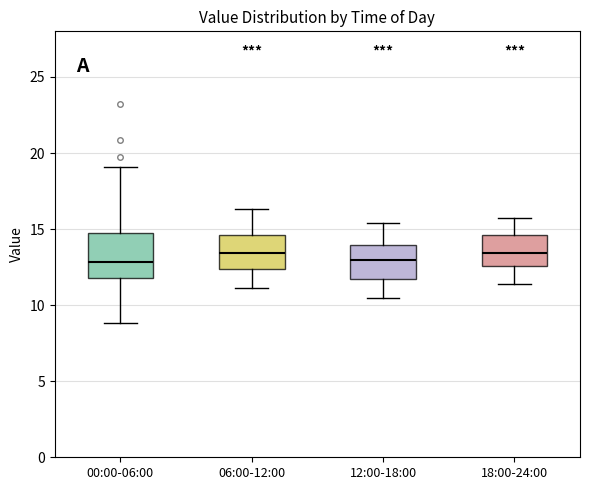

Reading left to right, transcribe this box plot: for each box, give where its median line is, the range the box spans, and where its two whiskers end, as read against the y-axis. The values are not printed on the chart, so give them approximately, as read against the axis.

00:00-06:00: median 13.0, box 12.0 to 14.5, whiskers 9.0 to 19.0
06:00-12:00: median 13.5, box 12.5 to 14.5, whiskers 11.0 to 16.5
12:00-18:00: median 13.0, box 12.0 to 14.0, whiskers 10.5 to 15.5
18:00-24:00: median 13.5, box 12.5 to 14.5, whiskers 11.5 to 15.5